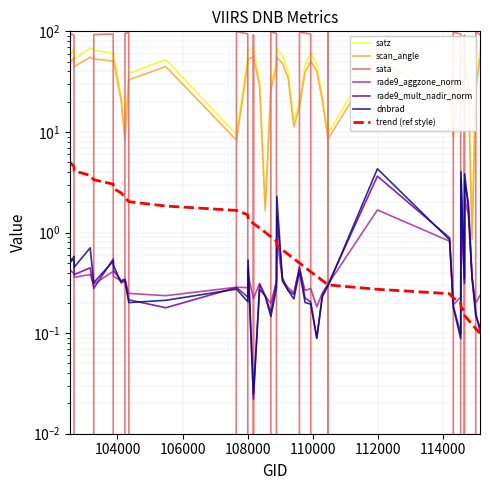

What is the greatest value displayed?

101.9